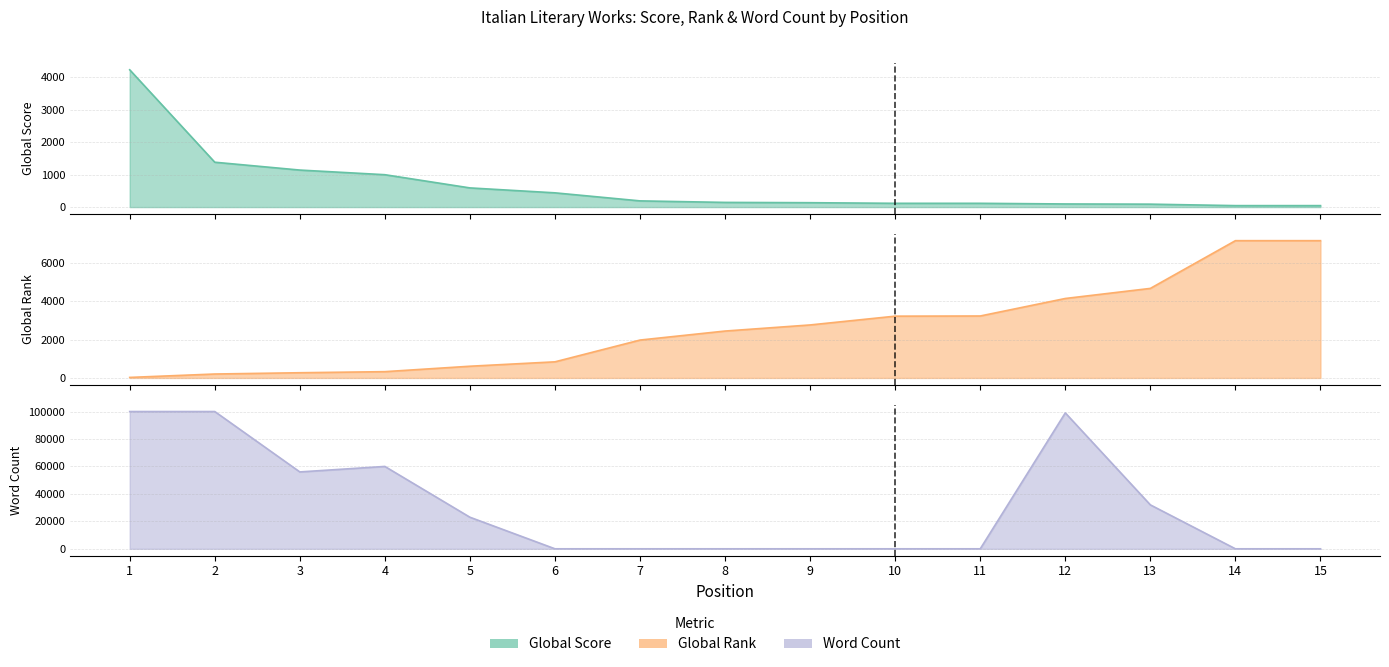

Is it true that Word Count equals 100000 at 1?

True